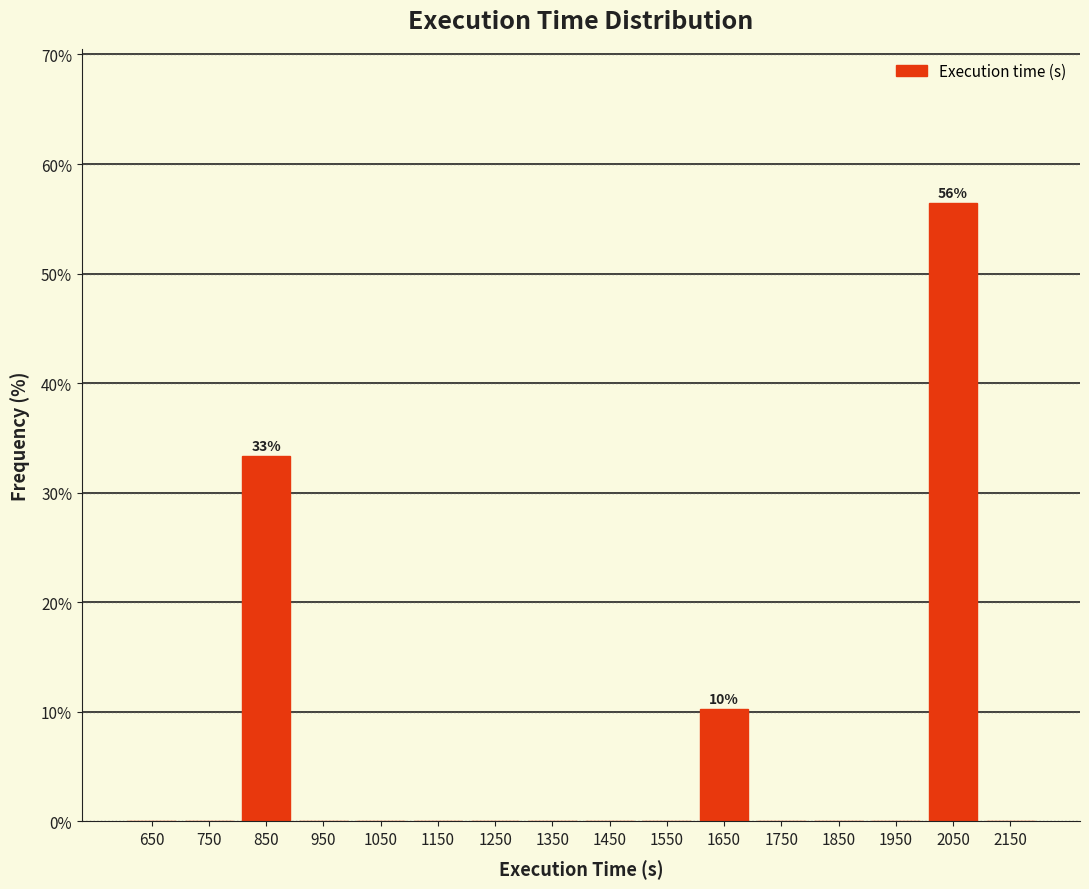

Which range on the x-axis has the tallest bar?

2000 to 2100